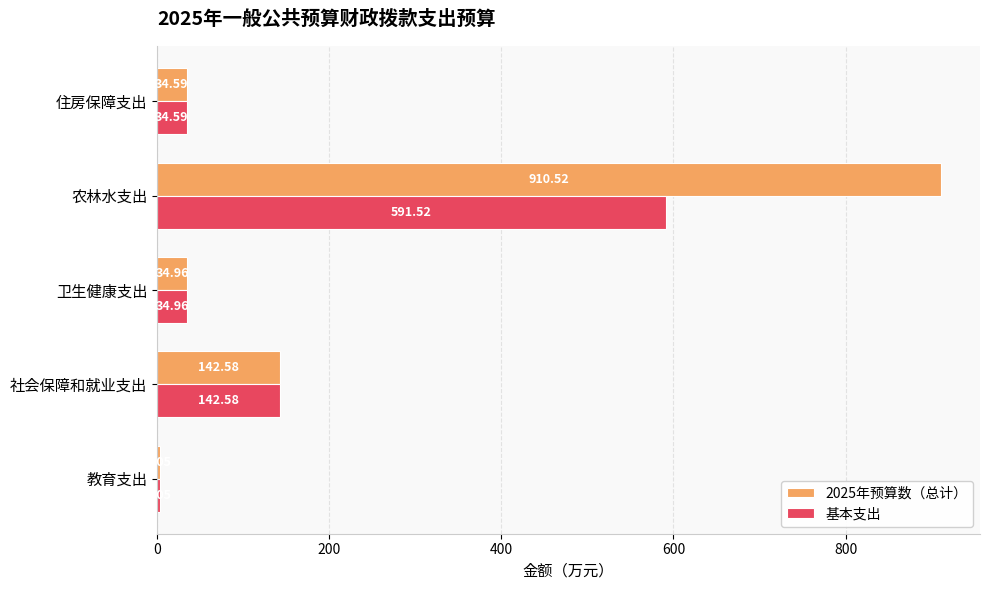

What are all the series names shown in the legend?

2025年预算数（总计）, 基本支出